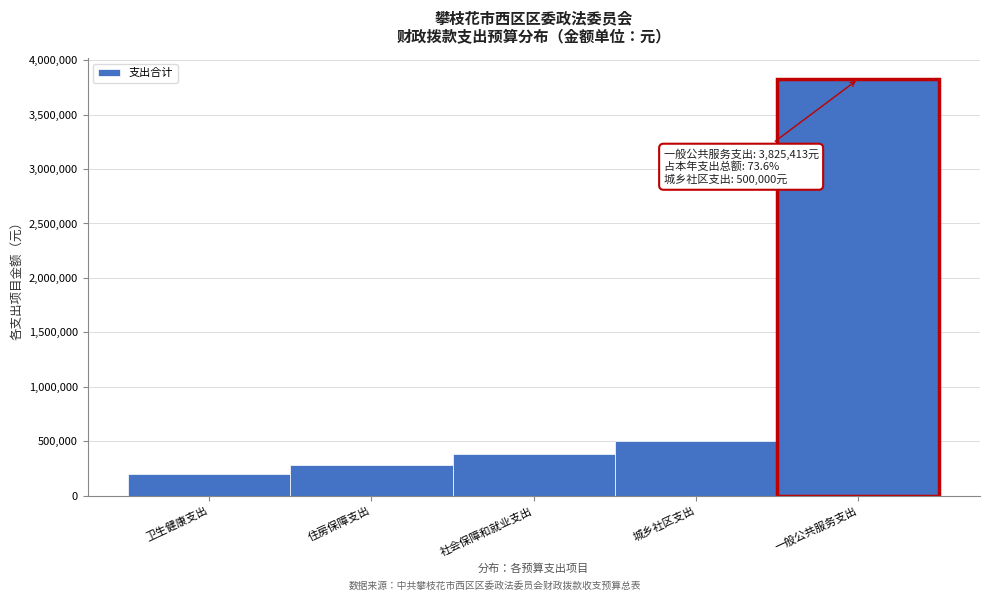

Reading right to left, what are all the values shown in this chart?

3825413.2	500000.0	387782.2	278678.0	204017.3